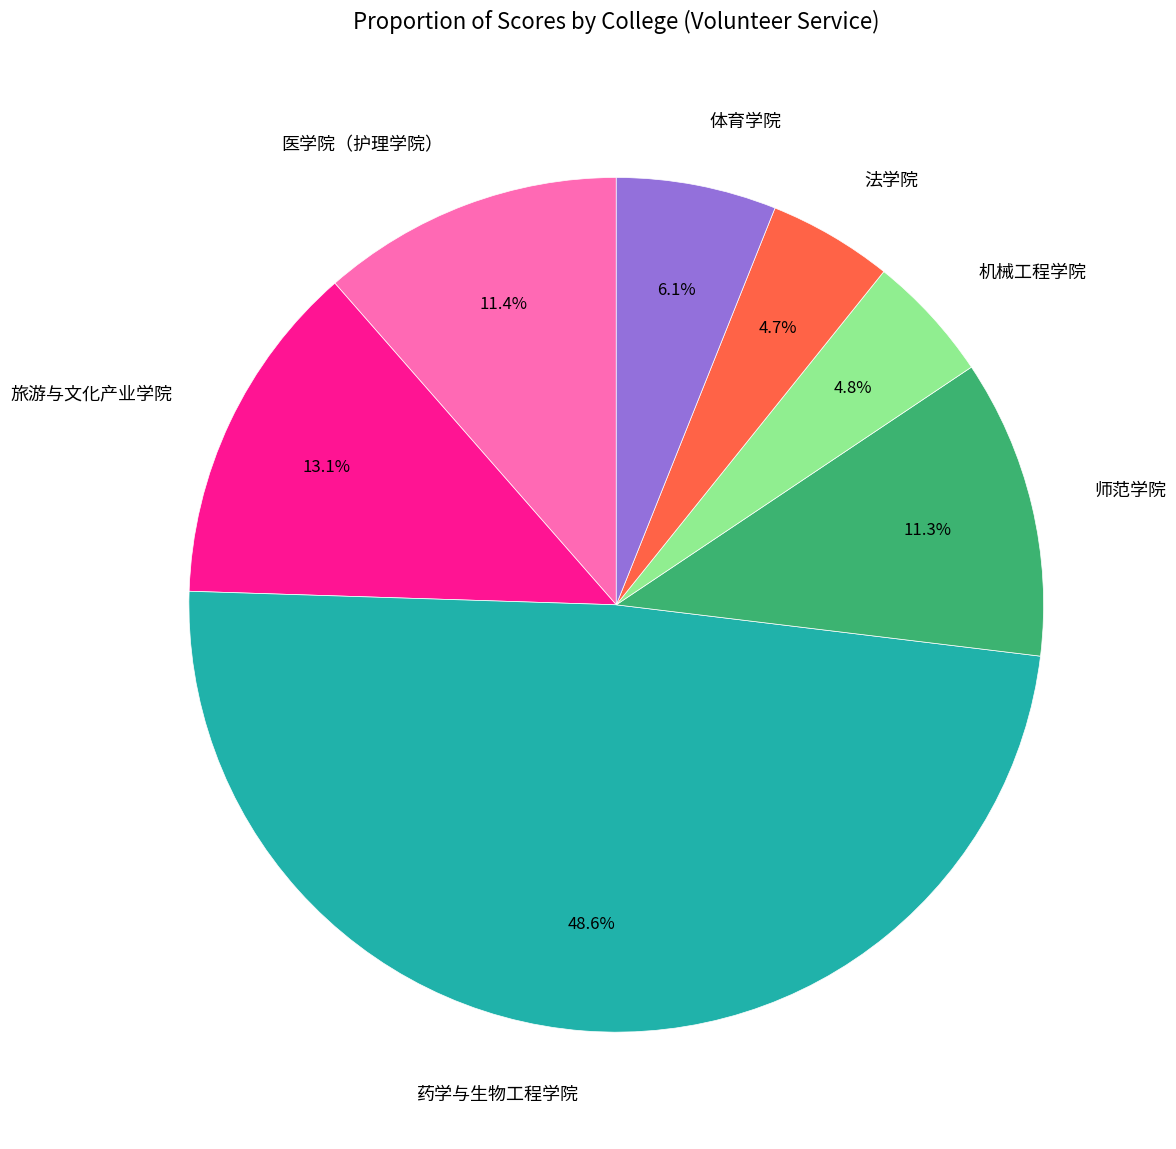

Which has a higher value, 药学与生物工程学院 or 师范学院?

药学与生物工程学院